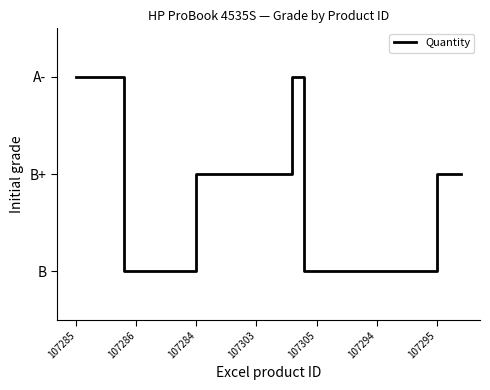

Does the chart display data point markers on the line(s)?

No